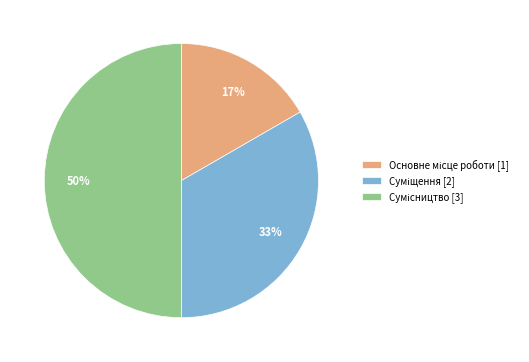

To the nearest percent, what is the average slice percentage?

33%